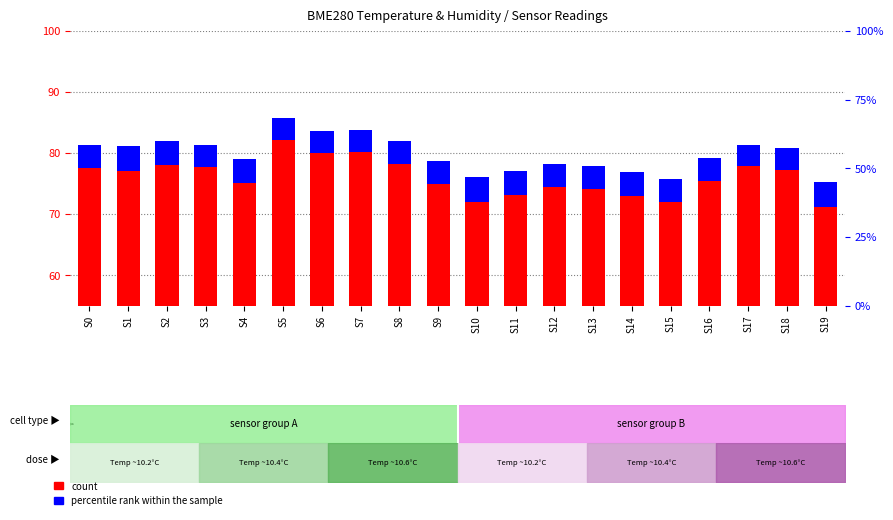

What are all the series names shown in the legend?

count, percentile rank within the sample